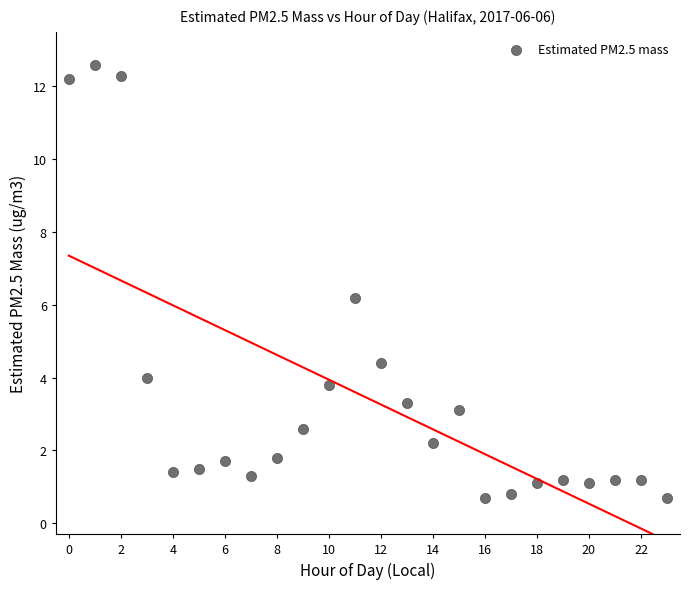

What Y value in the scatter plot is closest to 6?

6.2